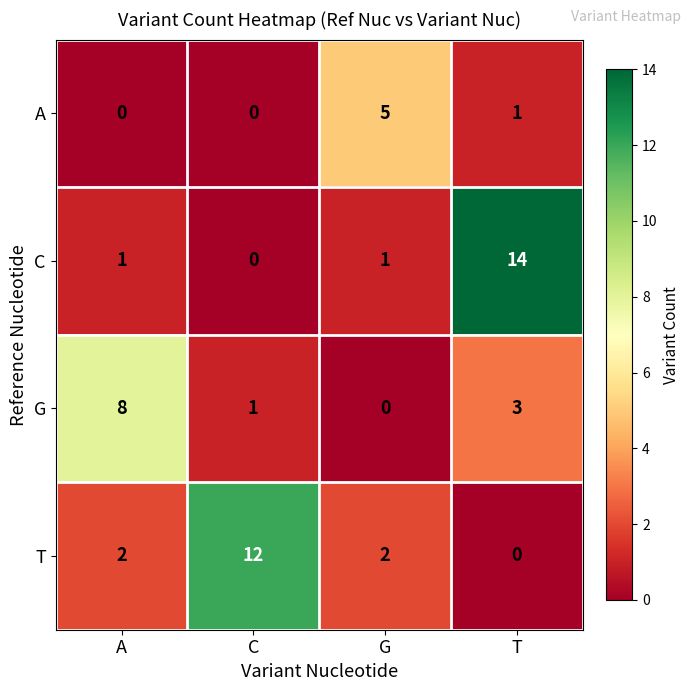

What is the difference between the highest and lowest values at G?

5